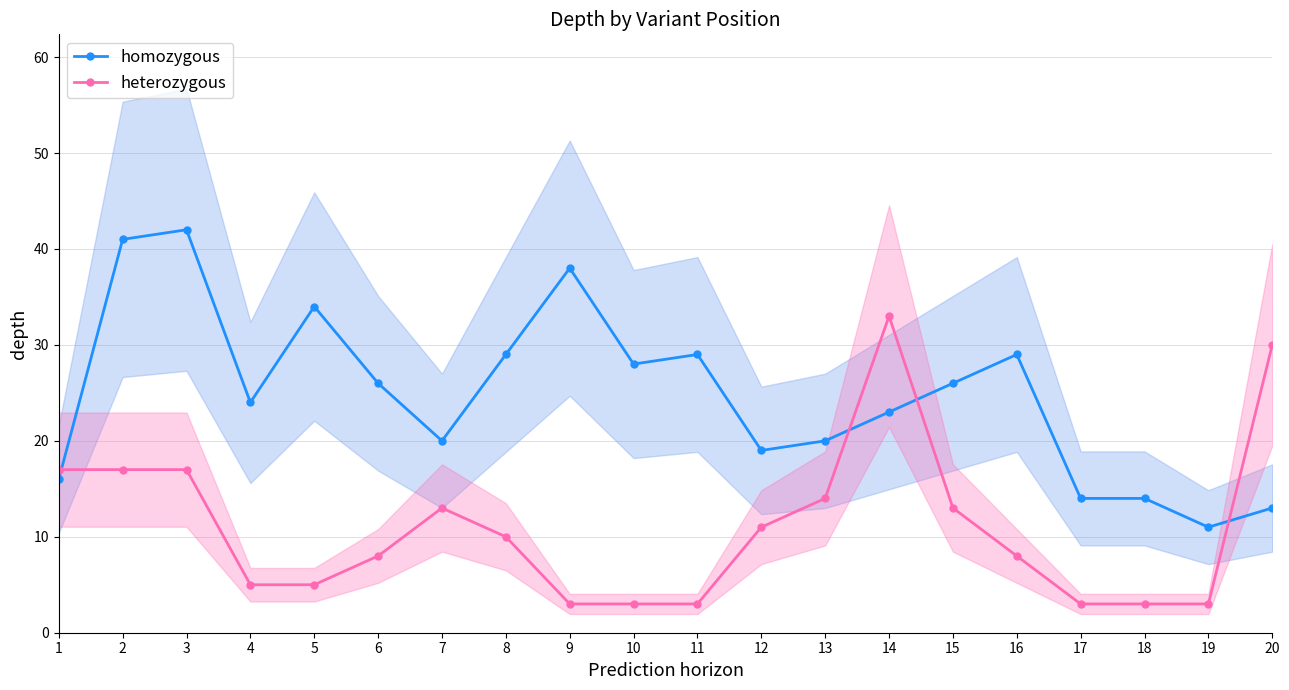

True or false: homozygous has a value of 12 at 2.

False